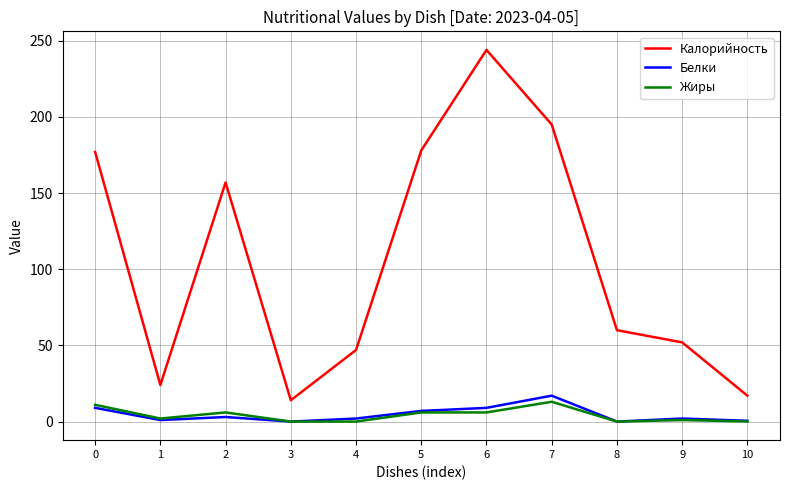

At how many categories does at least one series exceed 101?

5